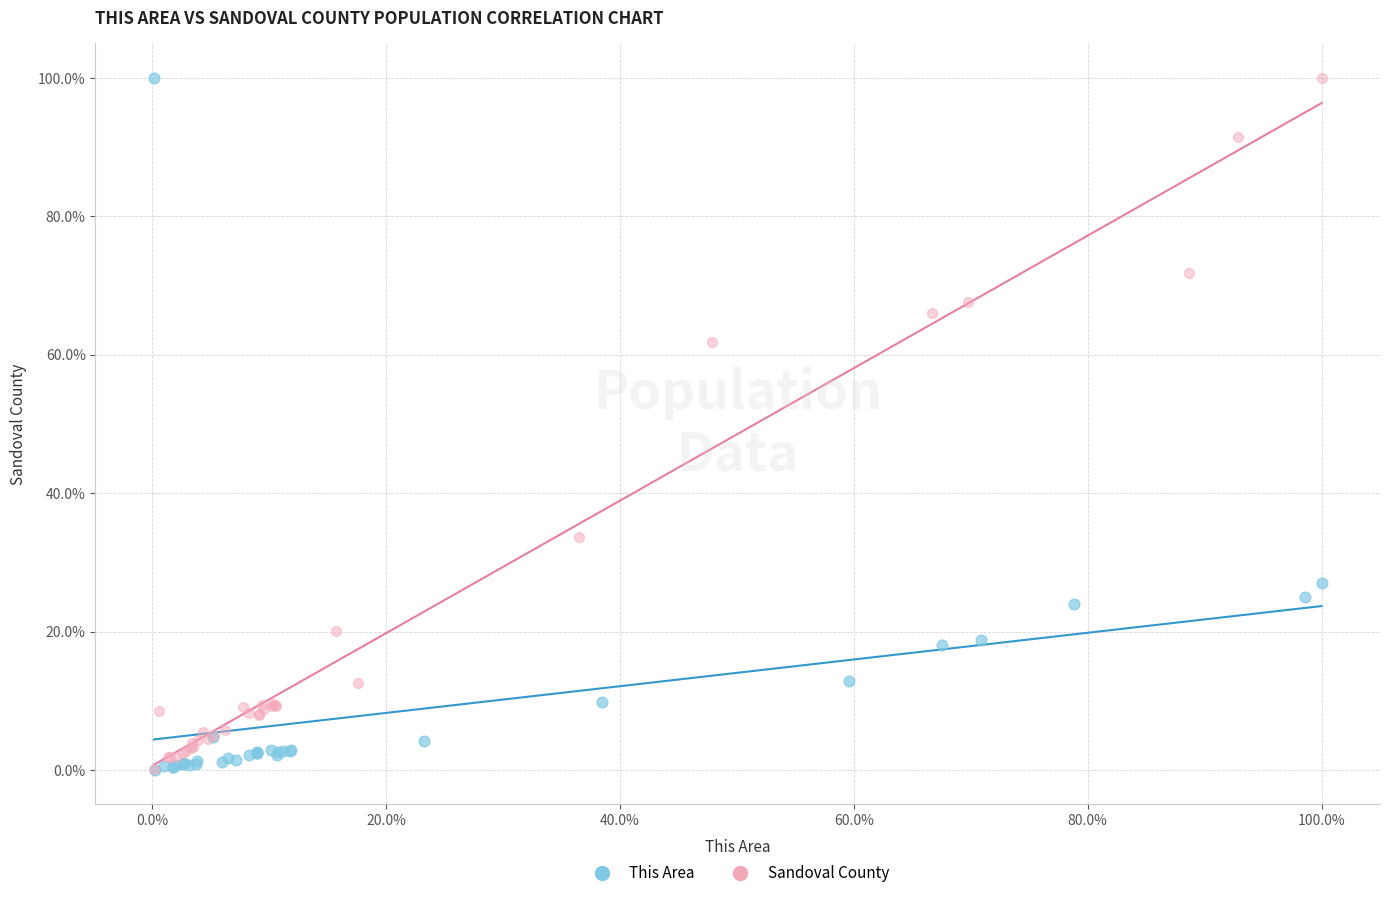

What are all the series names shown in the legend?

This Area, Sandoval County